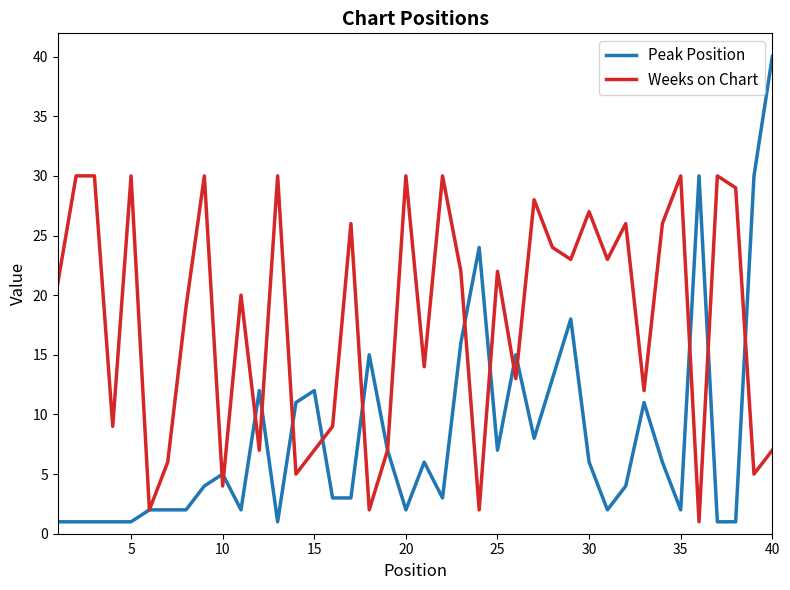

Reading left to right, what are all the values shown in this chart?

Peak Position: 1	1	1	1	1	2	2	2	4	5	2	12	1	11	12	3	3	15	7	2	6	3	16	24	7	15	8	13	18	6	2	4	11	6	2	30	1	1	30	40
Weeks on Chart: 21	30	30	9	30	2	6	19	30	4	20	7	30	5	7	9	26	2	7	30	14	30	22	2	22	13	28	24	23	27	23	26	12	26	30	1	30	29	5	7